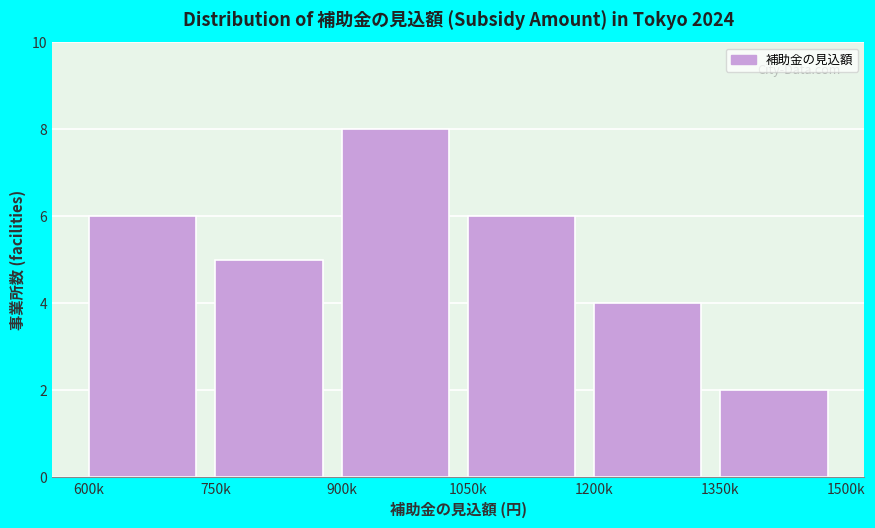

Reading left to right, what are all the values shown in this chart?

600k=6	750k=5	900k=8	1050k=6	1200k=4	1350k=2